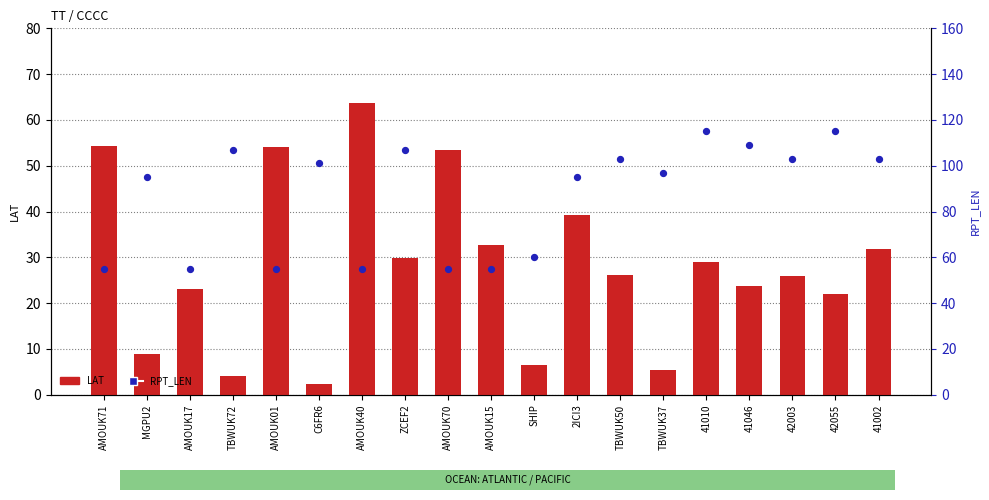

Which series contains the lowest Y value?

LAT